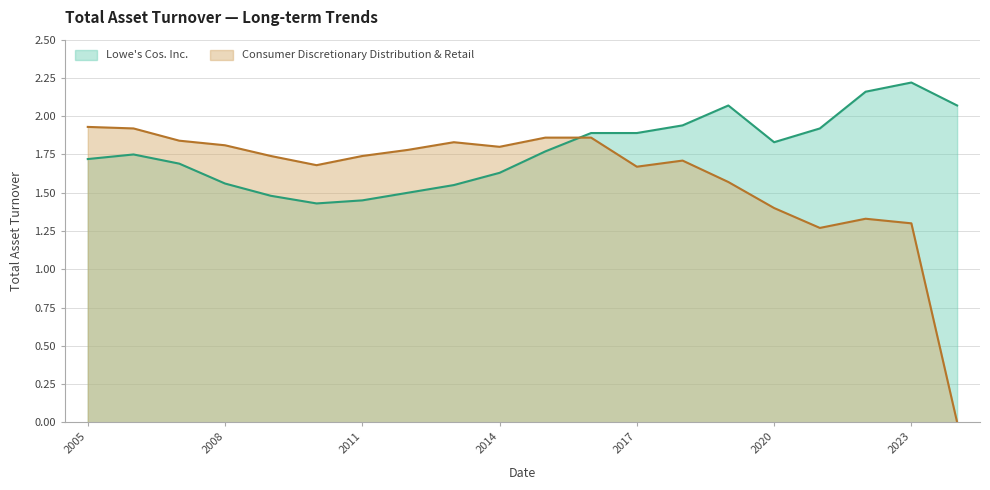

True or false: Consumer Discretionary Distribution & Retail and Lowe's Cos. Inc. cross at least once.

True